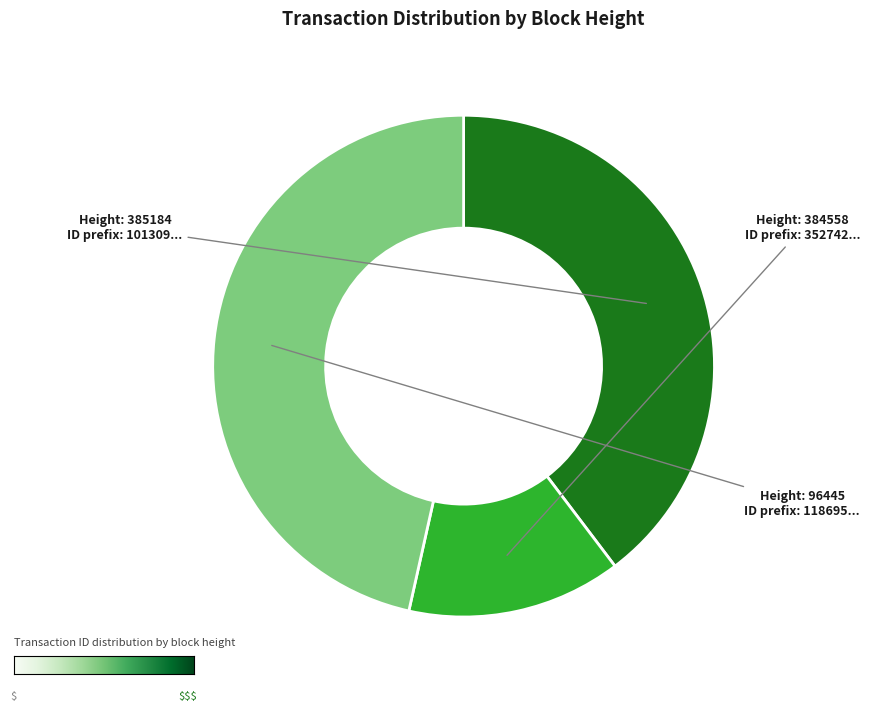

Is there a majority slice in this chart?

No